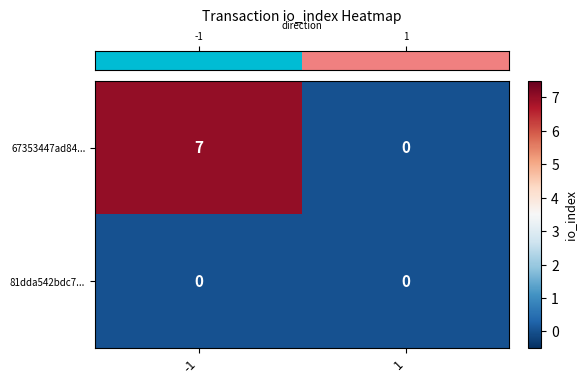

Rank the series at -1 from highest to lowest value.

67353447ad84..., 81dda542bdc7...